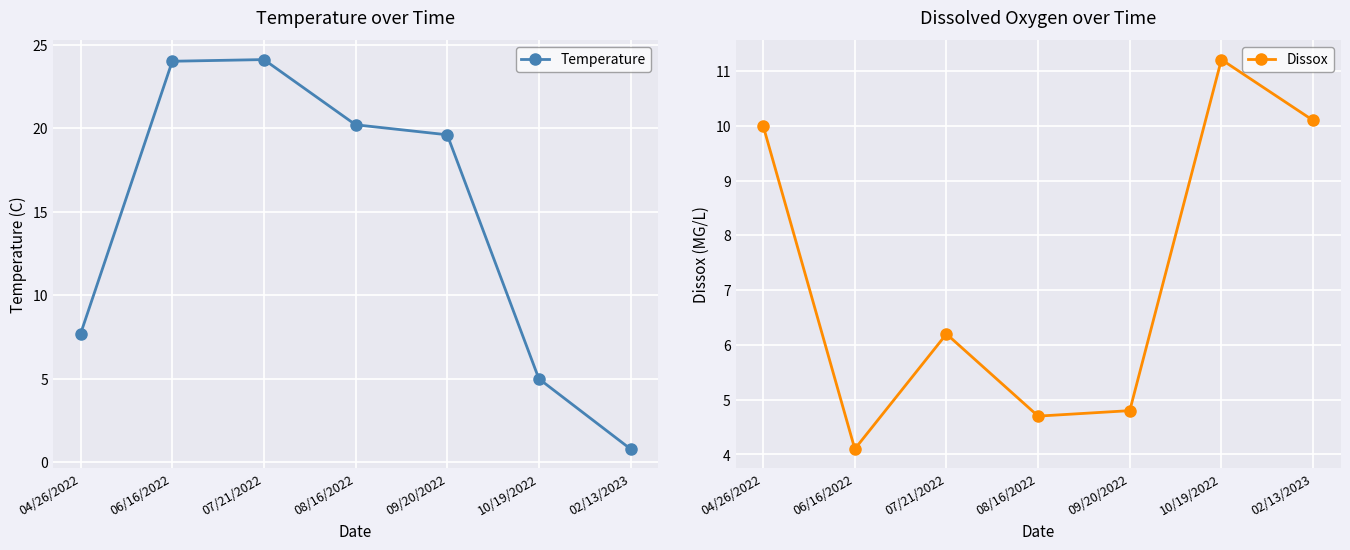

What is the maximum value shown in the chart?

24.1